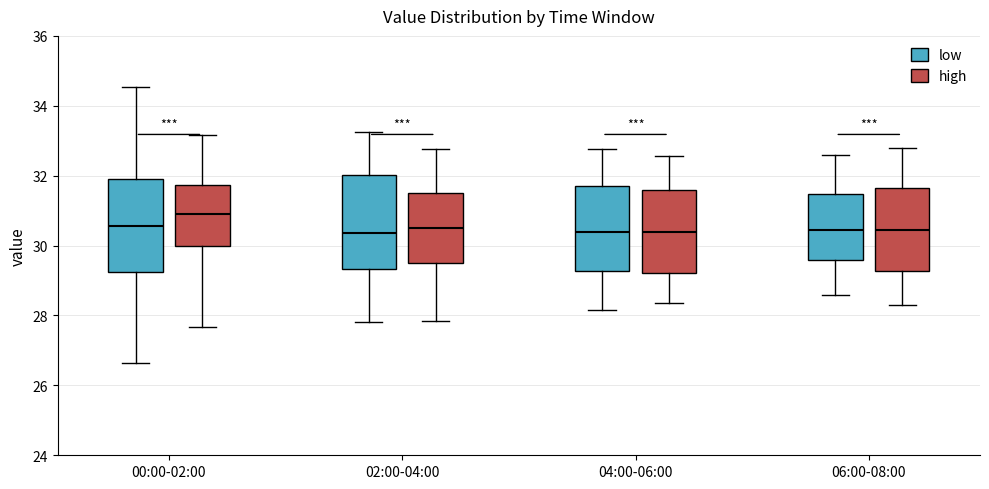

Reading left to right, read every box against the y-axis: the position of its median line, the range the box covers, and the ends of its whiskers. The values are not printed on the chart, so give them approximately, as read against the axis.

00:00-02:00 (low): median 30.6, box 29.2 to 31.8, whiskers 26.6 to 34.6
00:00-02:00 (high): median 31.0, box 30.0 to 31.8, whiskers 27.6 to 33.2
02:00-04:00 (low): median 30.4, box 29.4 to 32.0, whiskers 27.8 to 33.2
02:00-04:00 (high): median 30.6, box 29.6 to 31.6, whiskers 27.8 to 32.8
04:00-06:00 (low): median 30.4, box 29.2 to 31.8, whiskers 28.2 to 32.8
04:00-06:00 (high): median 30.4, box 29.2 to 31.6, whiskers 28.4 to 32.6
06:00-08:00 (low): median 30.4, box 29.6 to 31.4, whiskers 28.6 to 32.6
06:00-08:00 (high): median 30.4, box 29.2 to 31.6, whiskers 28.4 to 32.8